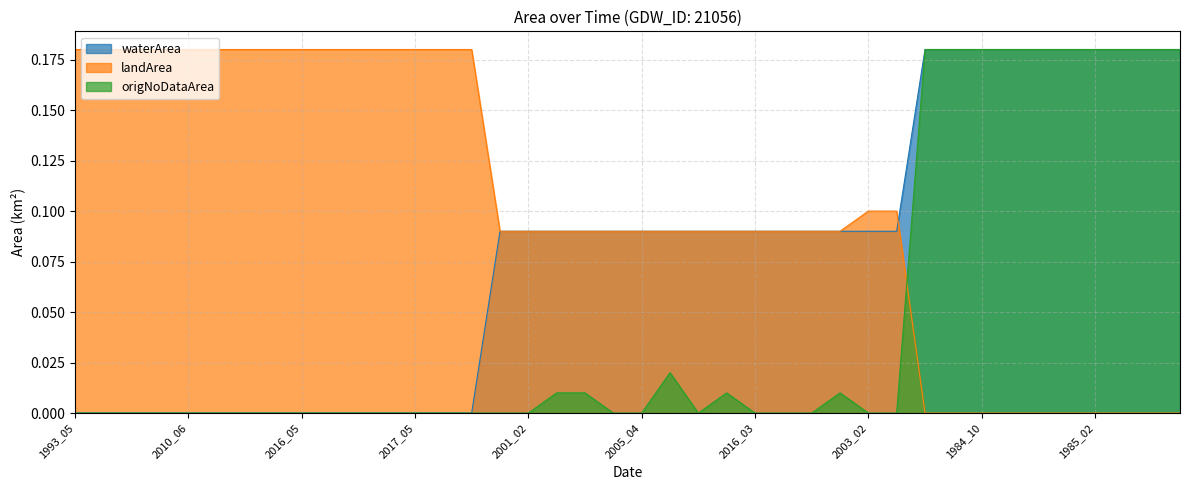

What is the label of the 1st point from the right?

1985_10